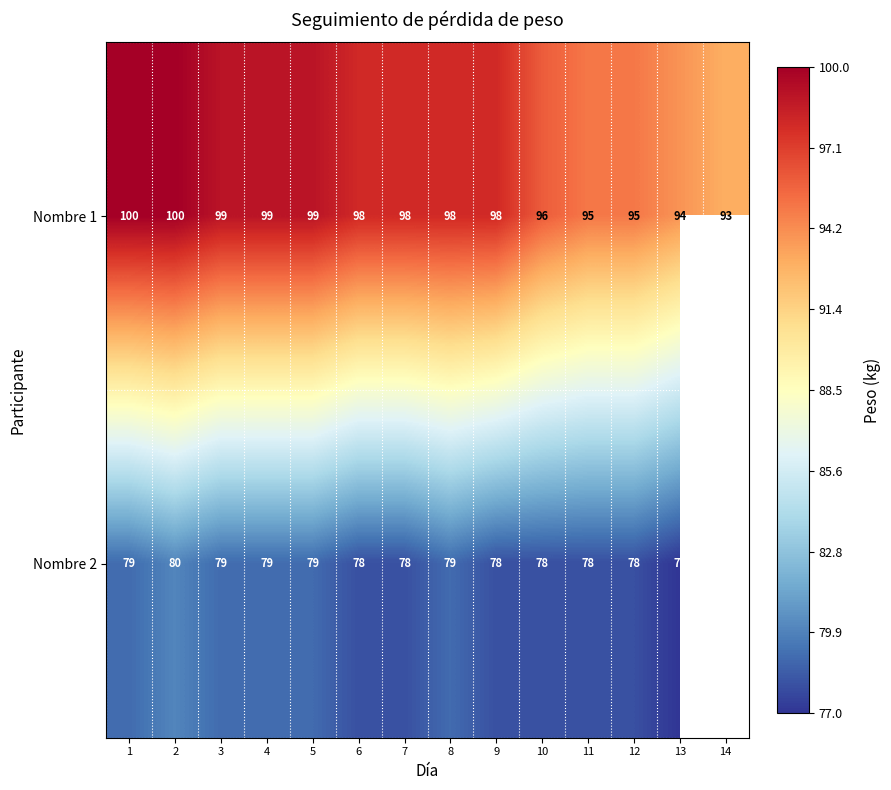

Where is Nombre 1 nearest to the value 96?

10